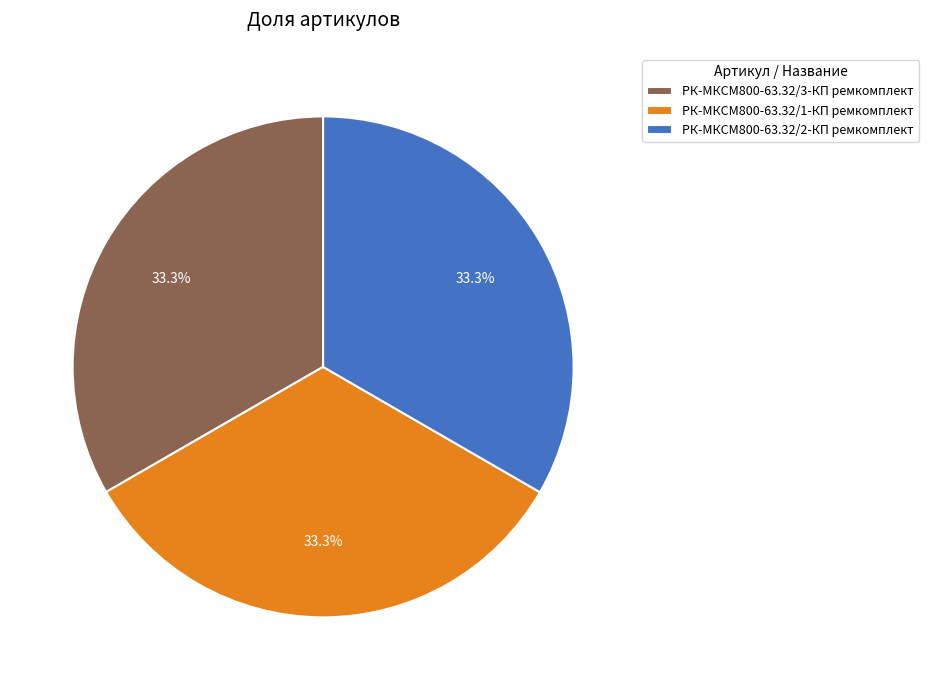

Is РК-МКСМ800-63.32/3-КП ремкомплект the majority of the pie?

No